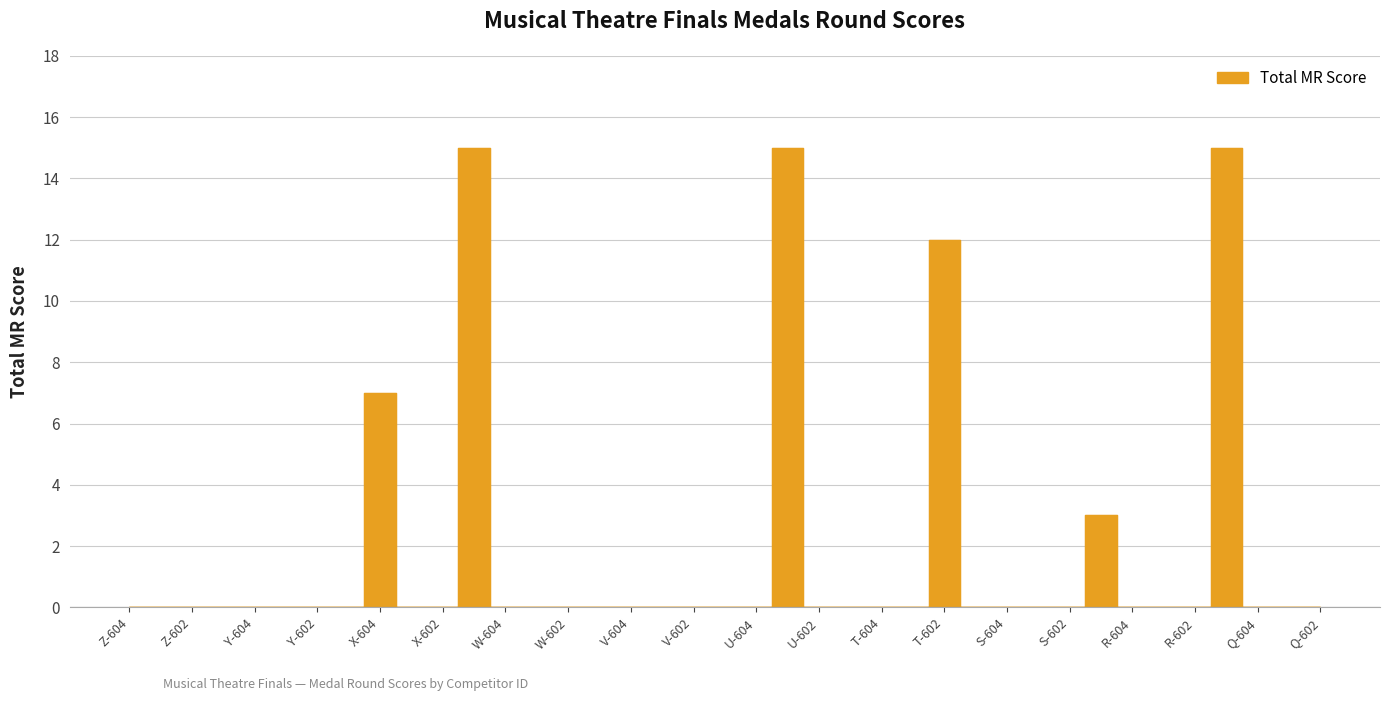

What is the label of the 30th point from the left?

S-603